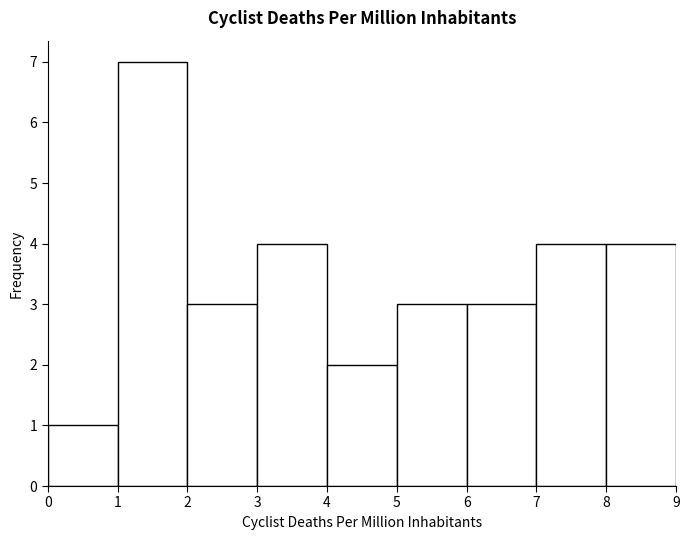

Over which range of the x-axis is the bar tallest?

1 to 2